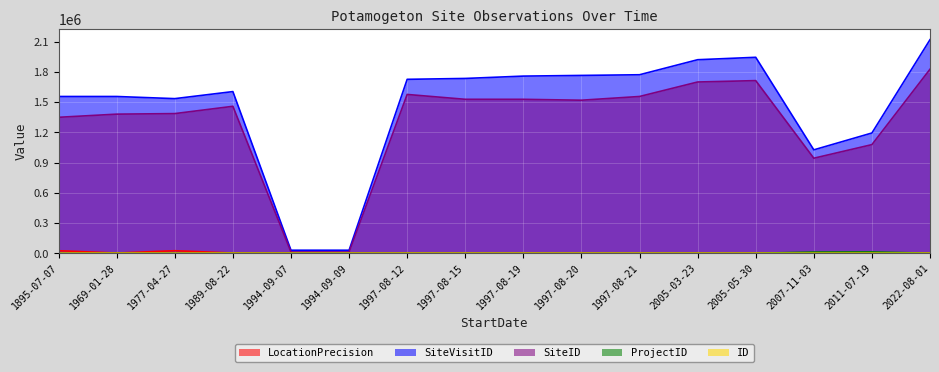

Is the value of ID at 1997-08-21 greater than the value of ProjectID at 1997-08-21?

No